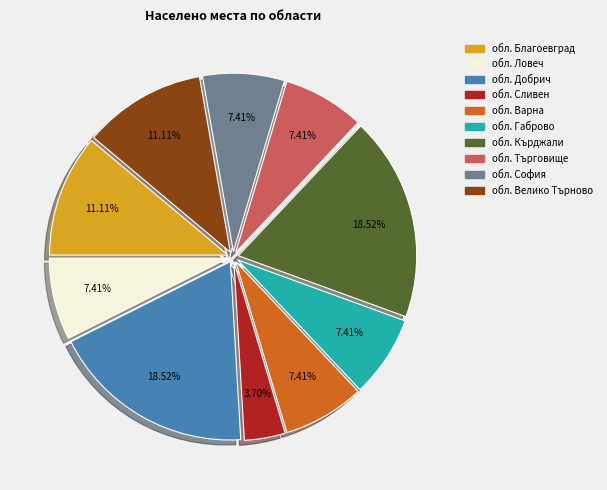

To the nearest percent, what percentage of the pie is обл. София?

7%